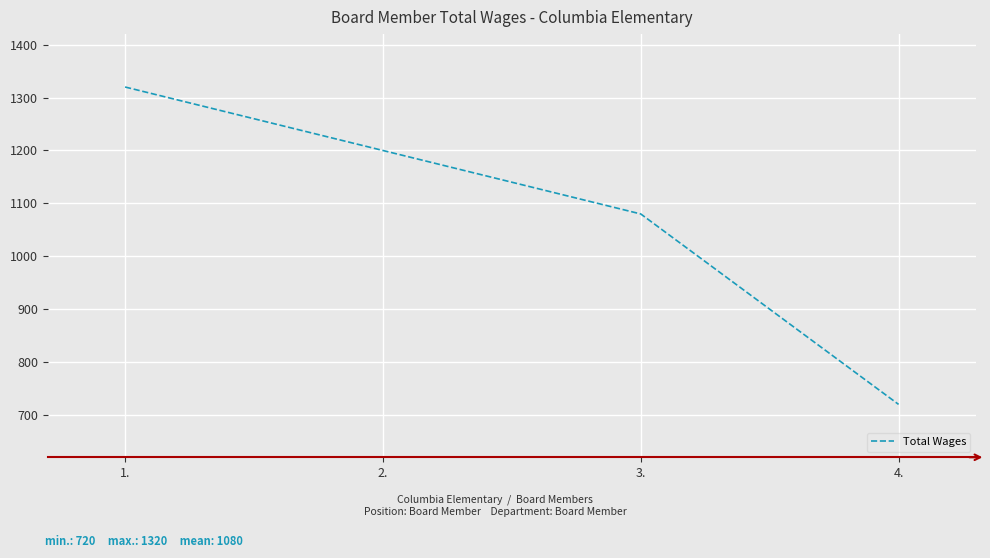

What is the change in value from 1. to 3.?

-240